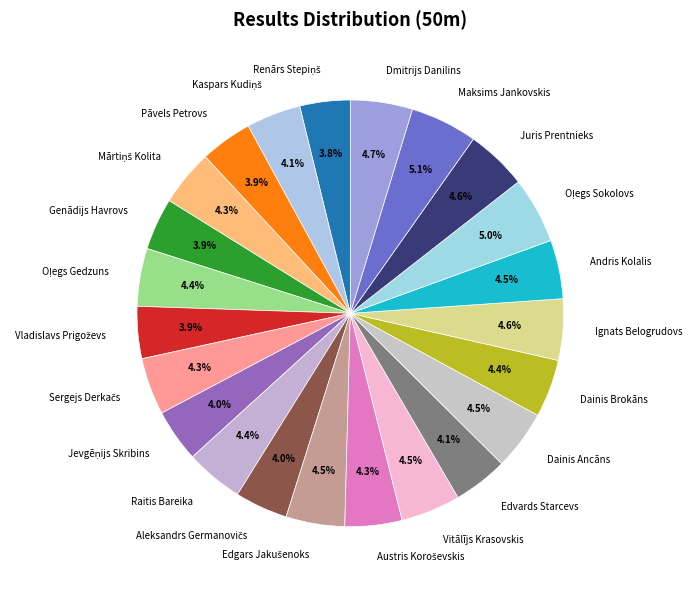

Is there any slice that represents more than half of the pie?

No